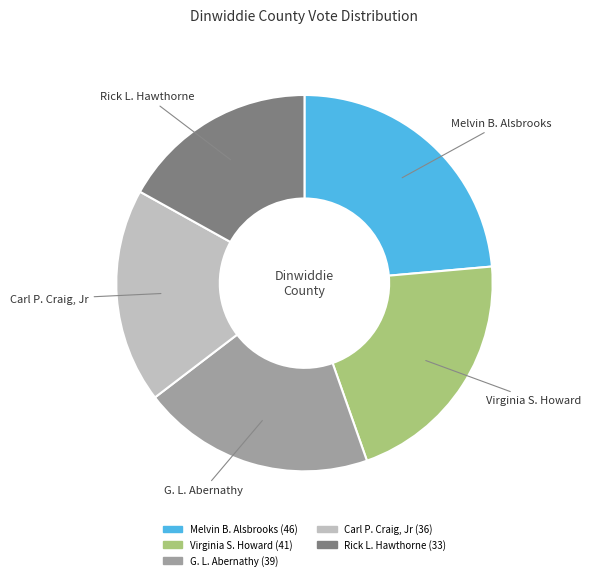

Does any single category account for the majority?

No